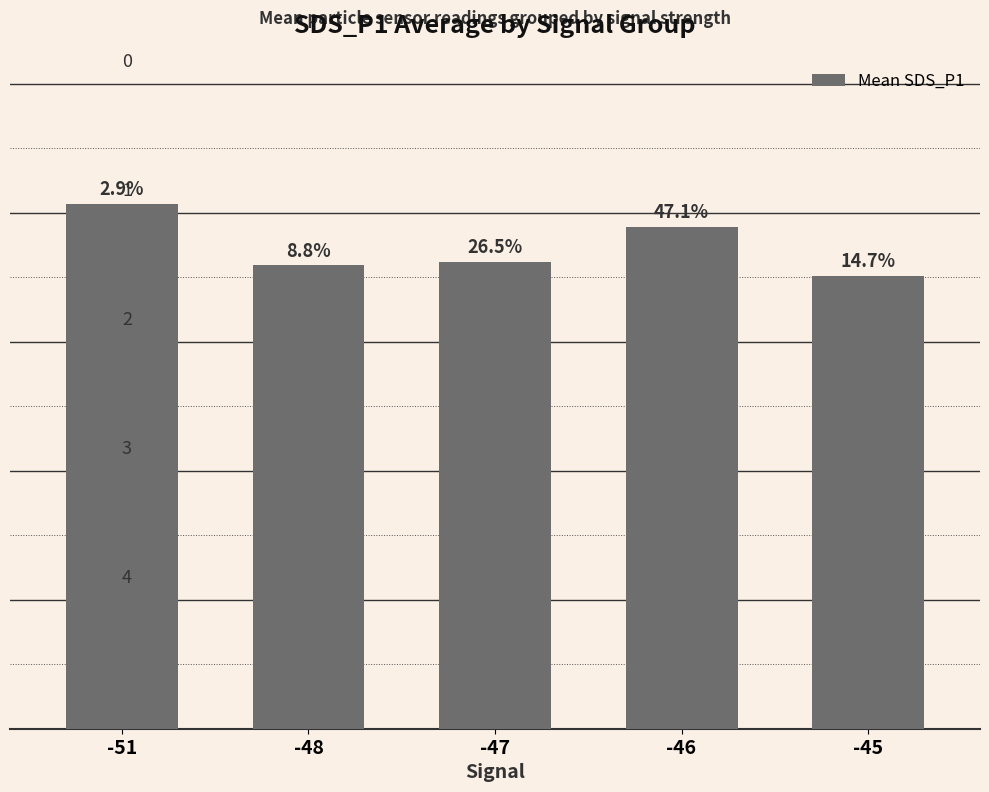

The value at -48 is 1.1. True or false?

False